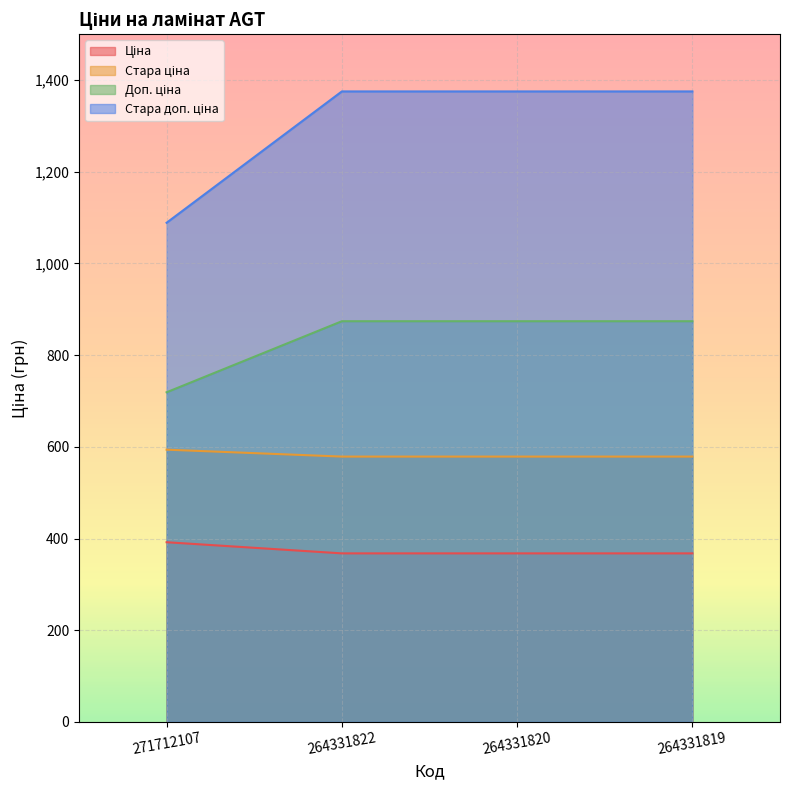

What is the total value across all series at 271712107?

2793.5